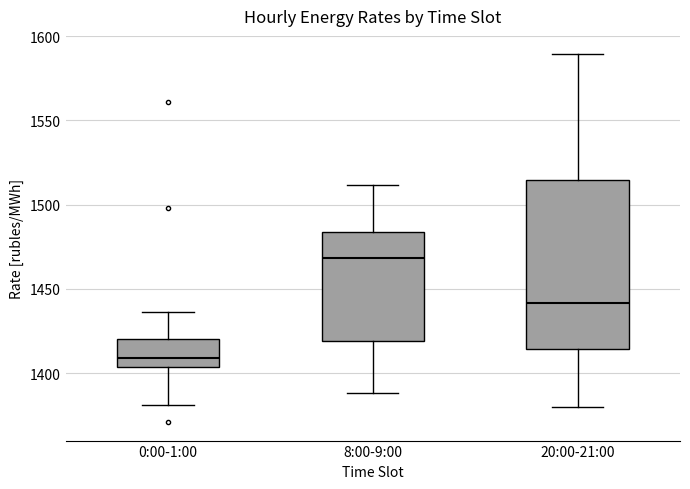

Which box has the highest median line?

8:00-9:00